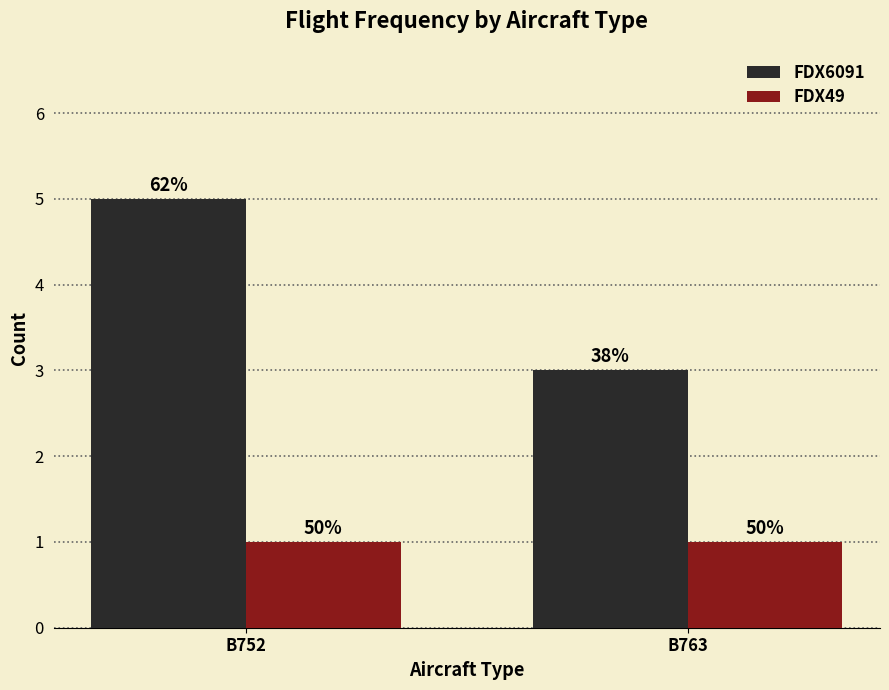

True or false: FDX6091 has a value of 1 at B763.

False